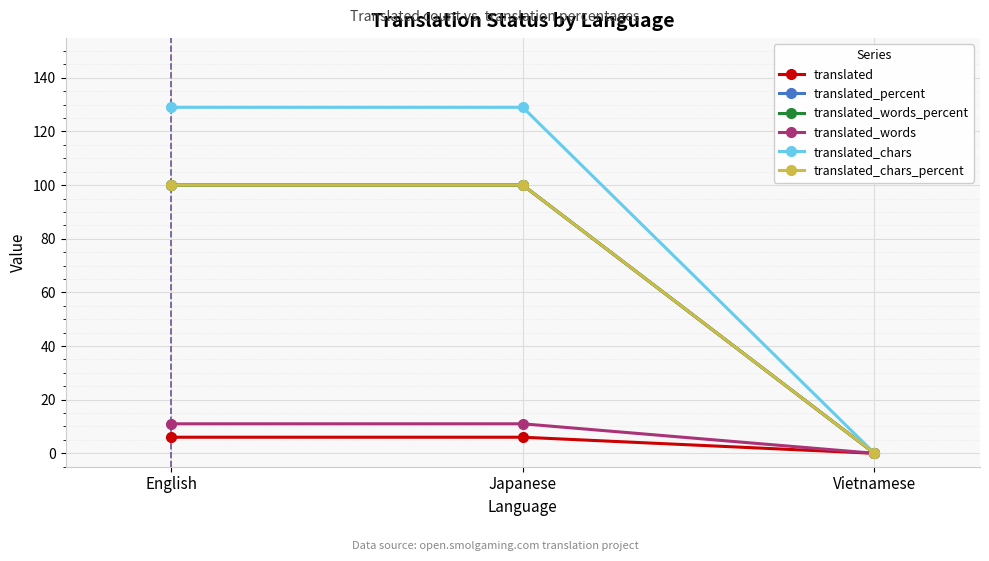

Does the chart have visible grid lines?

Yes